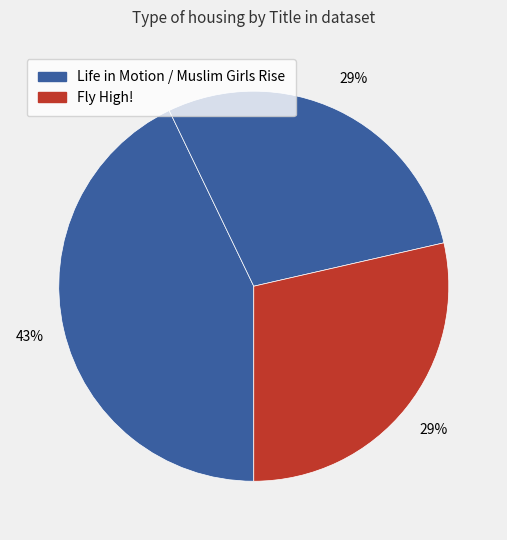

How many slices are in this pie chart?

3